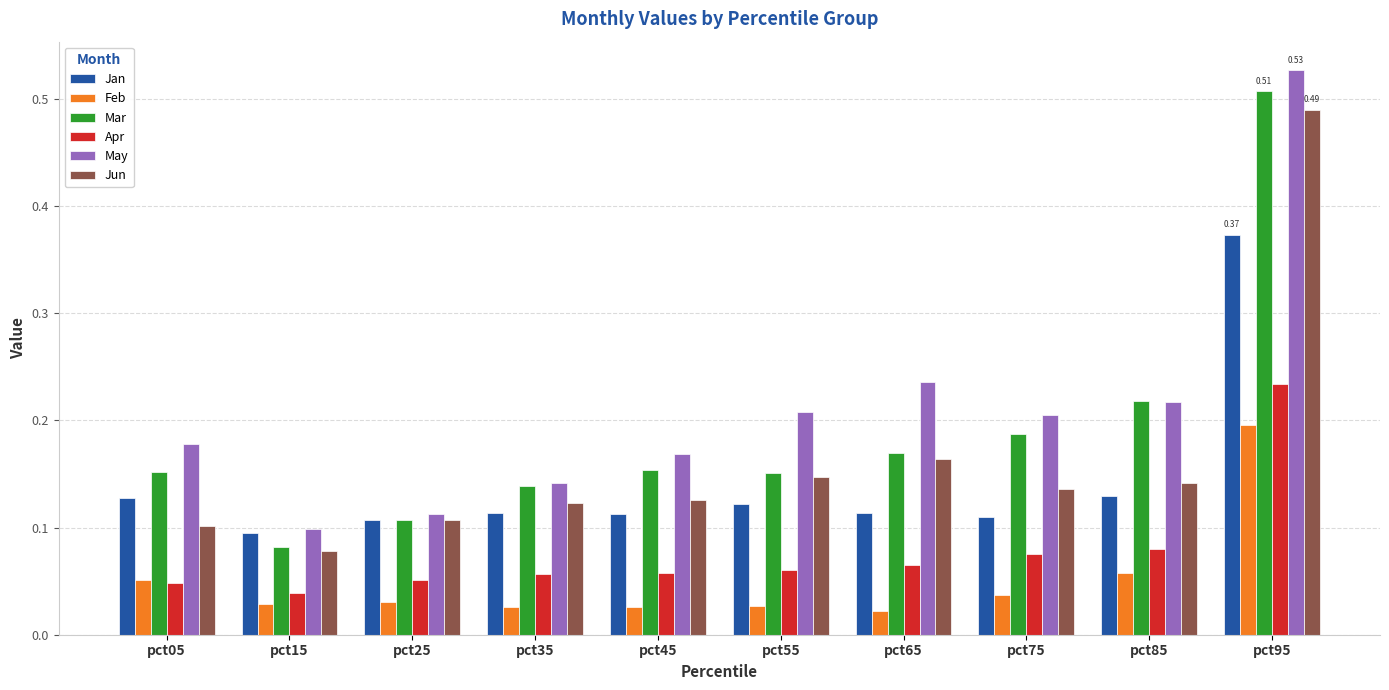

Which series changed the most between pct25 and pct95?

May